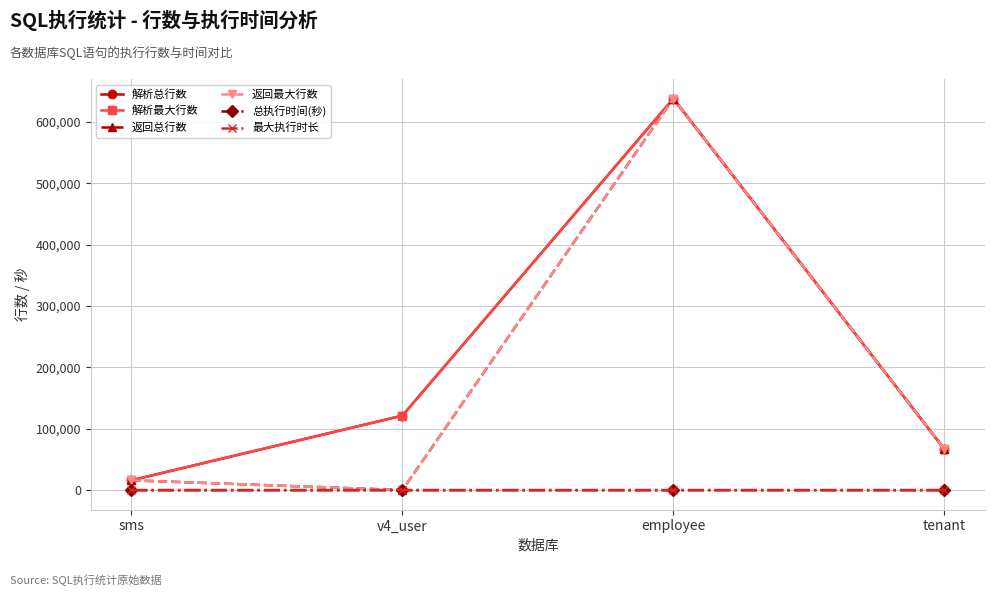

Which series has the widest spread of values?

返回总行数